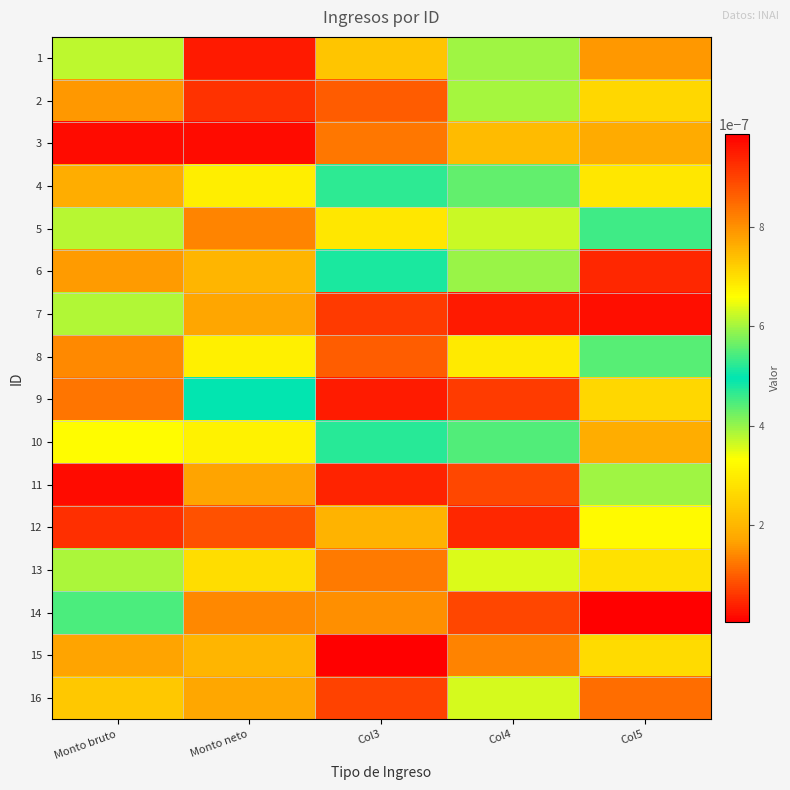

Reading right to left, what are all the values shown in this chart?

1: Col5=0.0	Col4=0.0	Col3=0.0	Monto neto=0.0	Monto bruto=0.0
2: Col5=0.0	Col4=0.0	Col3=0.0	Monto neto=0.0	Monto bruto=0.0
3: Col5=0.0	Col4=0.0	Col3=0.0	Monto neto=0.0	Monto bruto=0.0
4: Col5=0.0	Col4=0.0	Col3=0.0	Monto neto=0.0	Monto bruto=0.0
5: Col5=0.0	Col4=0.0	Col3=0.0	Monto neto=0.0	Monto bruto=0.0
6: Col5=0.0	Col4=0.0	Col3=0.0	Monto neto=0.0	Monto bruto=0.0
7: Col5=0.0	Col4=0.0	Col3=0.0	Monto neto=0.0	Monto bruto=0.0
8: Col5=0.0	Col4=0.0	Col3=0.0	Monto neto=0.0	Monto bruto=0.0
9: Col5=0.0	Col4=0.0	Col3=0.0	Monto neto=0.0	Monto bruto=0.0
10: Col5=0.0	Col4=0.0	Col3=0.0	Monto neto=0.0	Monto bruto=0.0
11: Col5=0.0	Col4=0.0	Col3=0.0	Monto neto=0.0	Monto bruto=0.0
12: Col5=0.0	Col4=0.0	Col3=0.0	Monto neto=0.0	Monto bruto=0.0
13: Col5=0.0	Col4=0.0	Col3=0.0	Monto neto=0.0	Monto bruto=0.0
14: Col5=0.0	Col4=0.0	Col3=0.0	Monto neto=0.0	Monto bruto=0.0
15: Col5=0.0	Col4=0.0	Col3=0.0	Monto neto=0.0	Monto bruto=0.0
16: Col5=0.0	Col4=0.0	Col3=0.0	Monto neto=0.0	Monto bruto=0.0